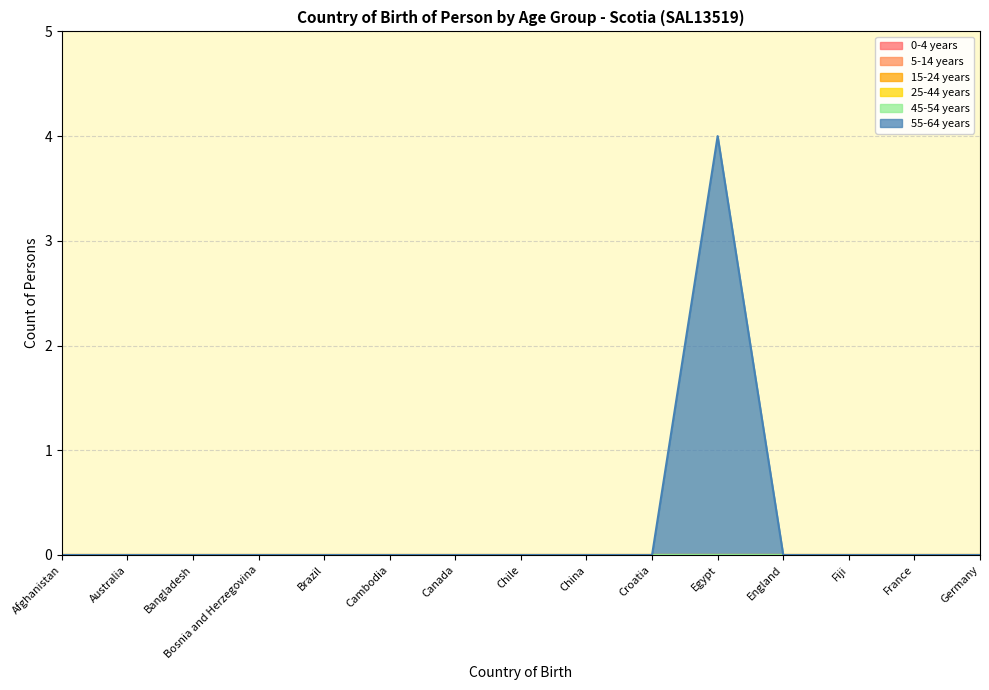

True or false: 0-4 years and 25-44 years cross at least once.

False